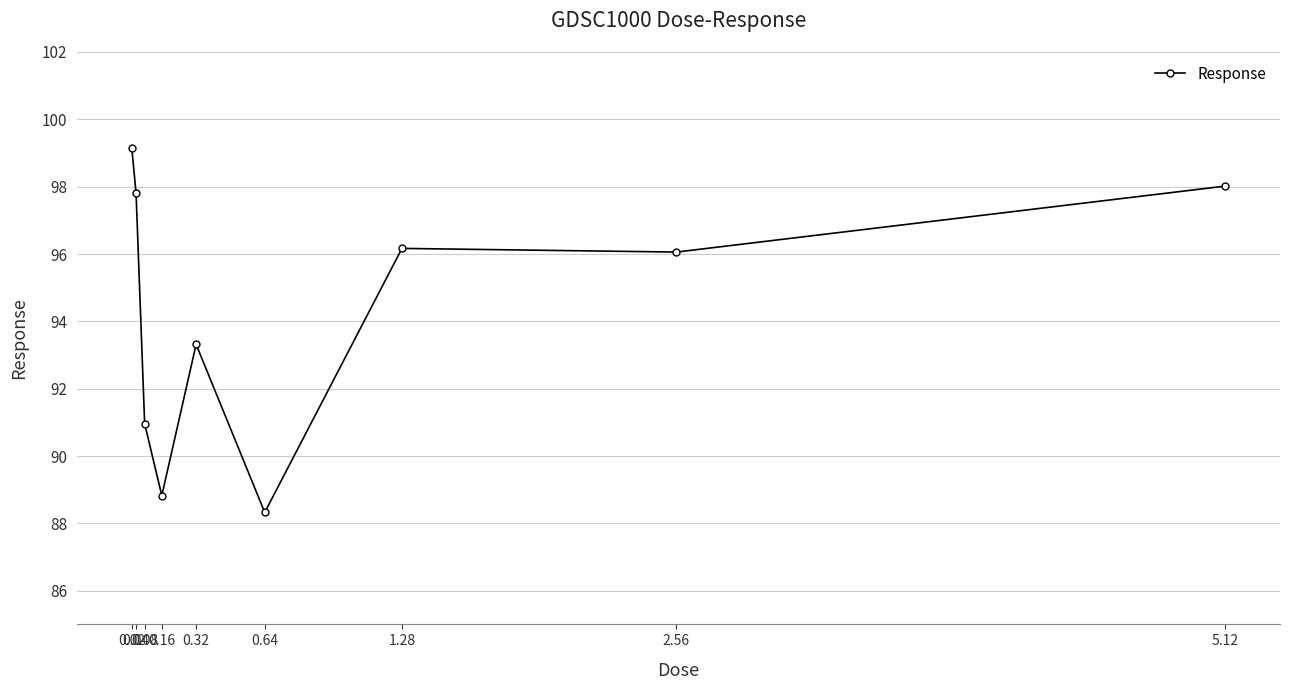

Which has a higher value, 0.64 or 0.04?

0.04